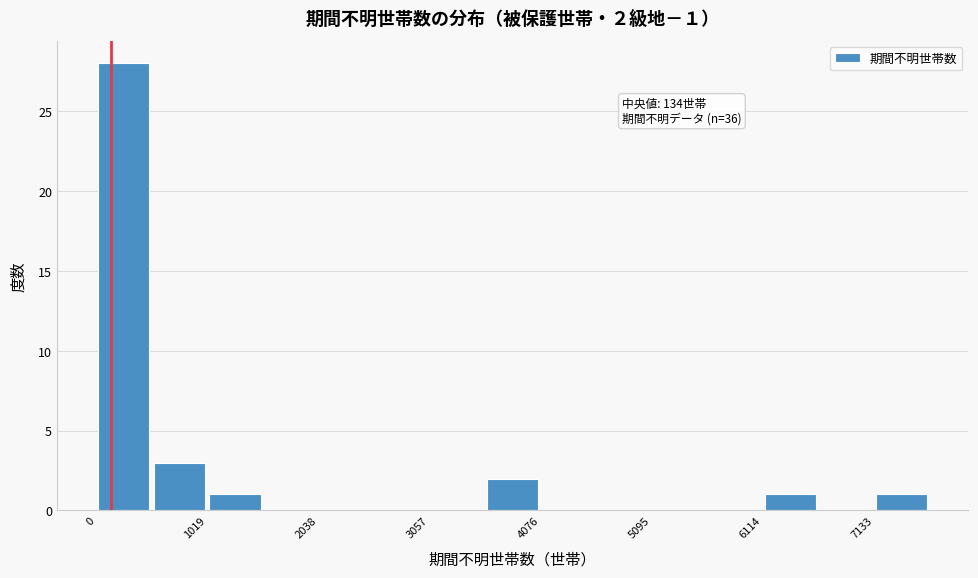

Around what value on the x-axis is the tallest bar? Give the approximate position of its centre, as read against the axis.

200